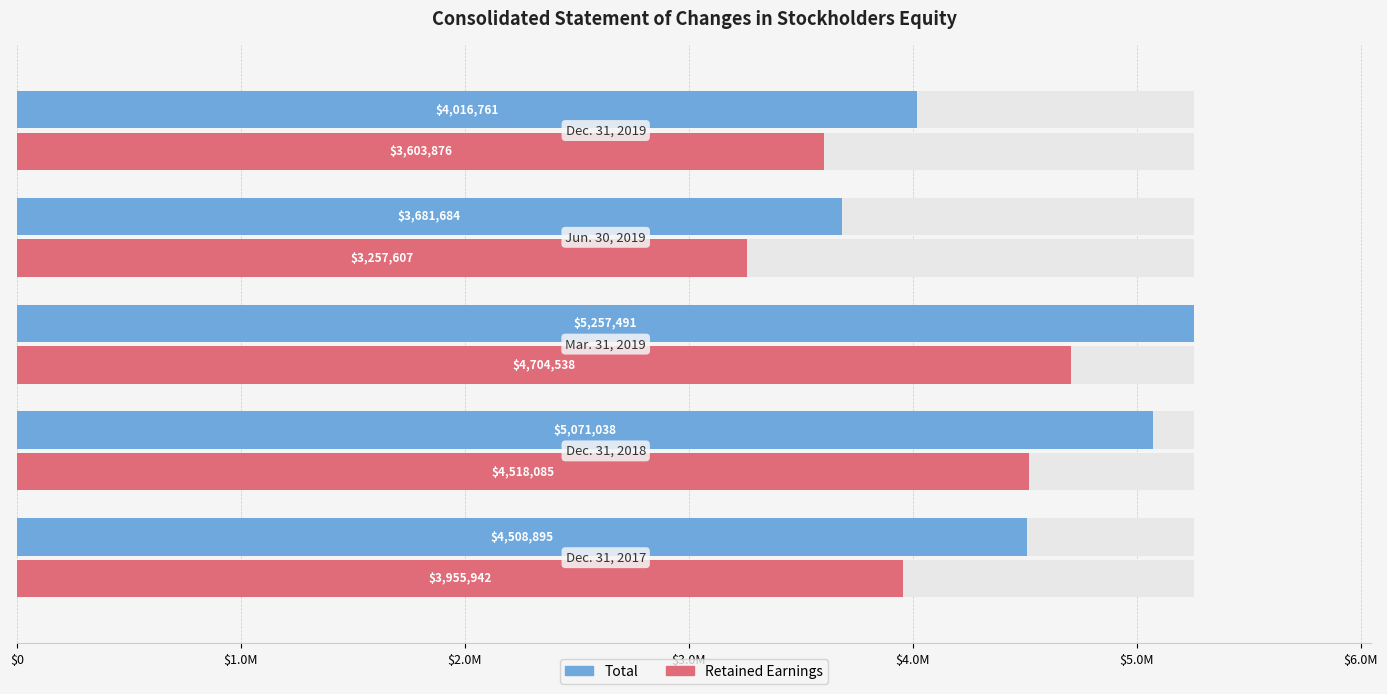

Reading left to right, what are all the values shown in this chart?

Total: 4508895	5071038	5257491	3681684	4016761
Retained Earnings: 3955942	4518085	4704538	3257607	3603876